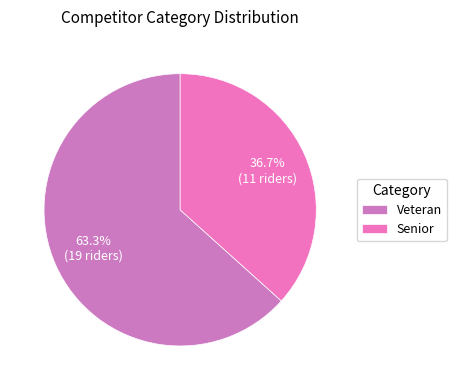

To the nearest percent, what is the average slice percentage?

50%